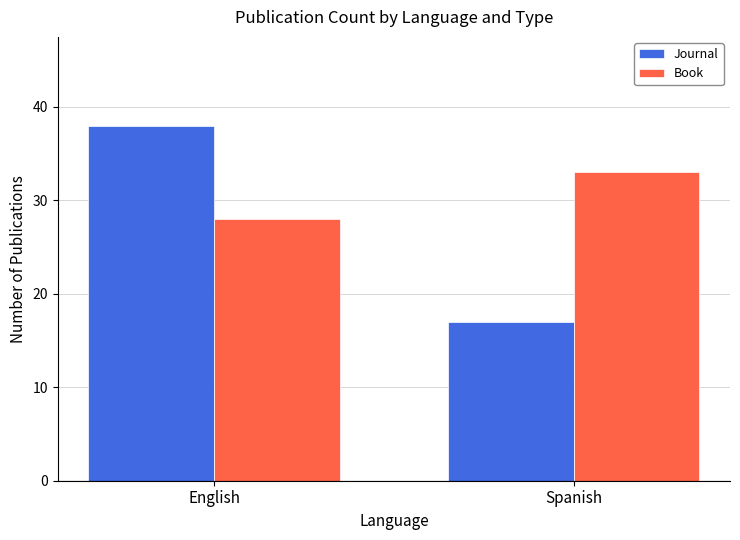

What is the difference between the highest and lowest values at Spanish?

16